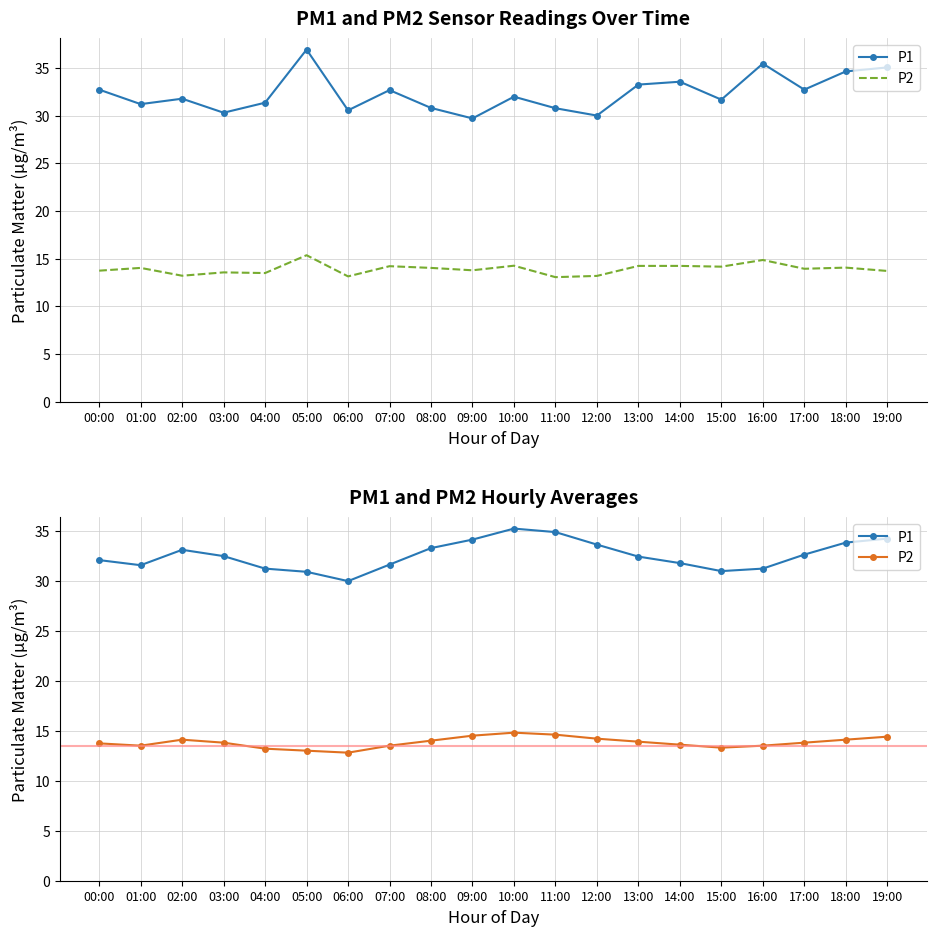

At how many categories does at least one series exceed 22?

20